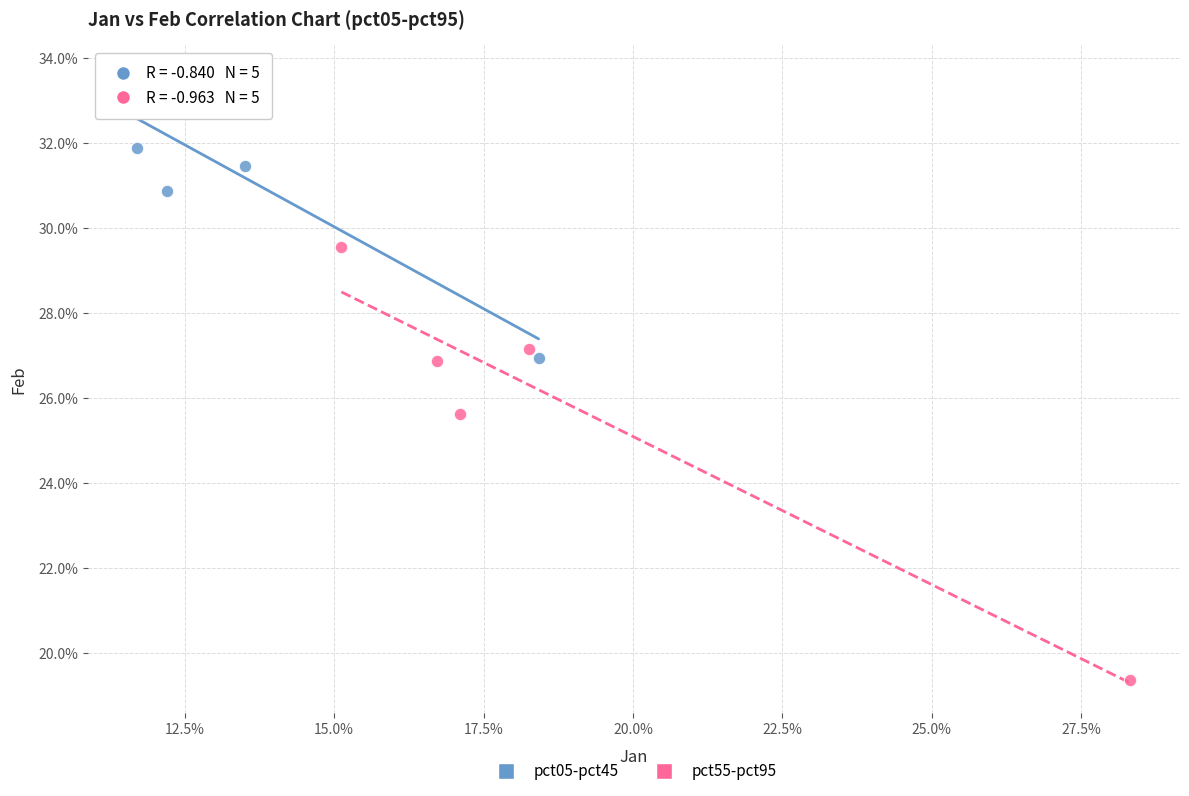

What are all the series names shown in the legend?

pct05-pct45, pct55-pct95